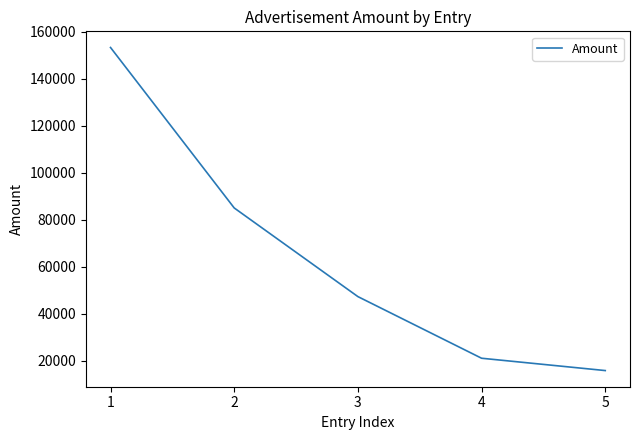

The value at 2 is 46734. True or false?

False